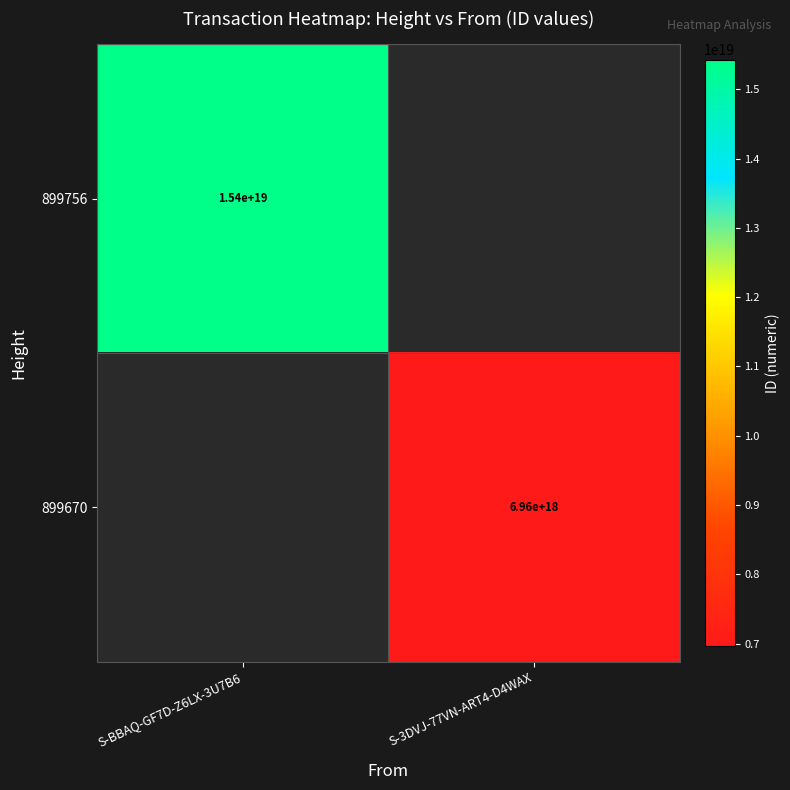

True or false: 899756 has a value of 22250930256101453824.0 at S-BBAQ-GF7D-Z6LX-3U7B6.

False